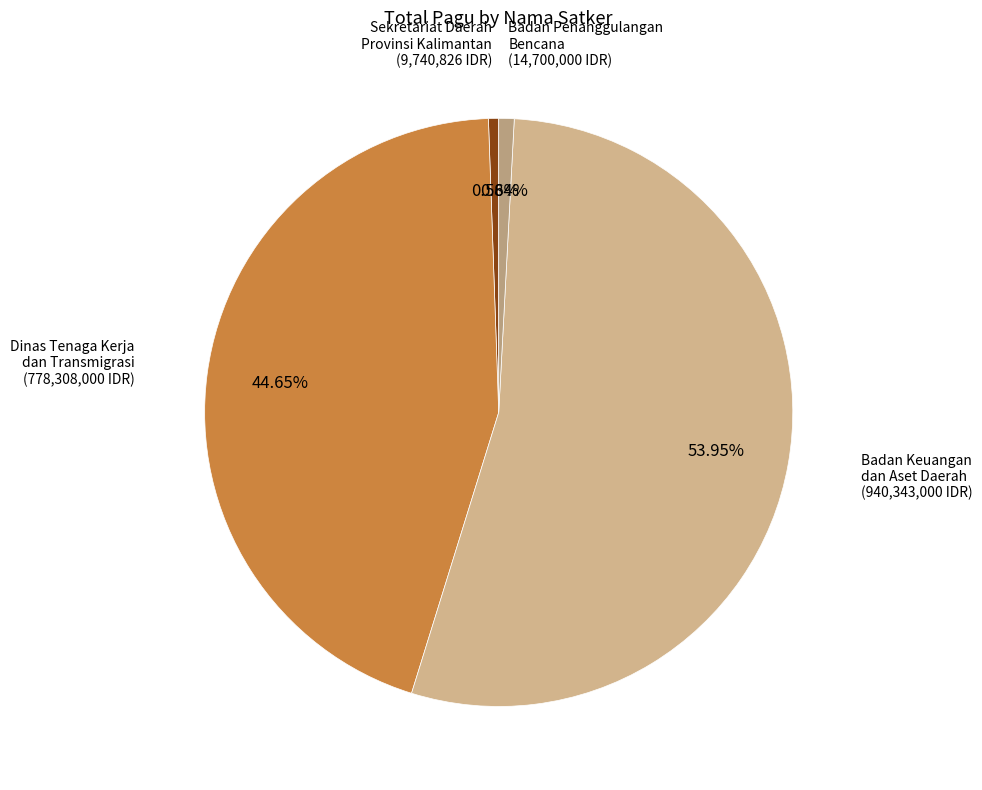

Combined, what portion of the pie is Badan Keuangan dan Aset Daerah and Dinas Tenaga Kerja dan Transmigrasi?

98.6%